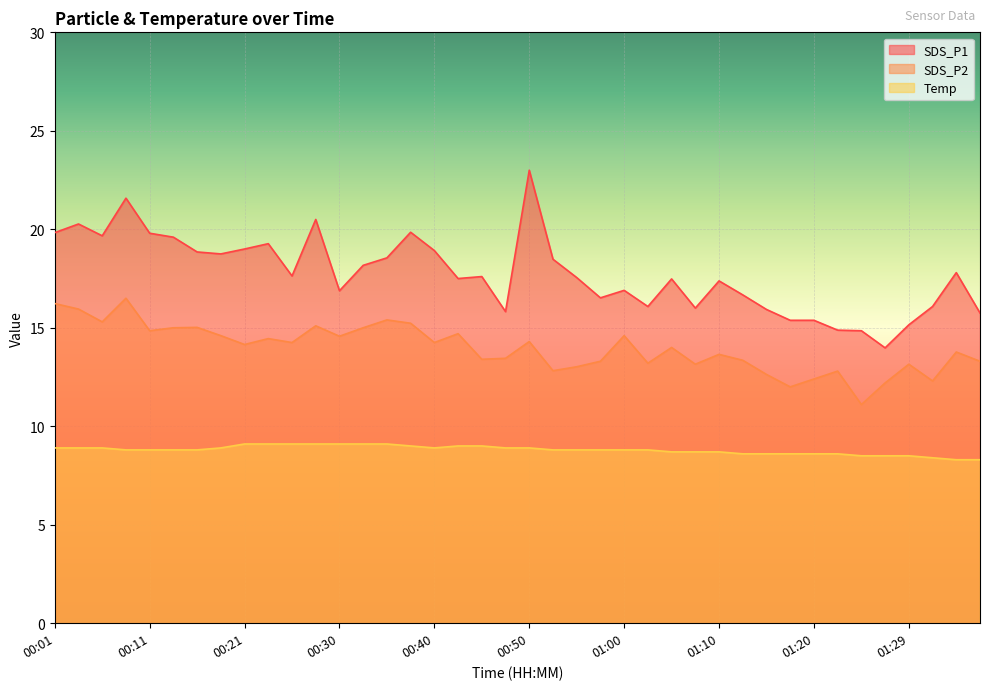

Reading left to right, what are all the values shown in this chart?

SDS_P1: 19.8	20.3	19.7	21.6	19.8	19.6	18.9	18.8	19.0	19.3	17.6	20.5	16.9	18.2	18.6	19.9	18.9	17.5	17.6	15.8	23.0	18.5	17.6	16.5	16.9	16.1	17.5	16.0	17.4	16.7	15.9	15.4	15.4	14.9	14.8	14.0	15.2	16.1	17.8	15.8
SDS_P2: 16.2	15.9	15.3	16.5	14.8	15.0	15.0	14.6	14.2	14.4	14.2	15.1	14.6	15.0	15.4	15.2	14.2	14.7	13.4	13.4	14.3	12.8	13.0	13.3	14.6	13.2	14.0	13.2	13.7	13.3	12.6	12.0	12.4	12.8	11.1	12.2	13.2	12.3	13.8	13.3
Temp: 8.9	8.9	8.9	8.8	8.8	8.8	8.8	8.9	9.1	9.1	9.1	9.1	9.1	9.1	9.1	9.0	8.9	9.0	9.0	8.9	8.9	8.8	8.8	8.8	8.8	8.8	8.7	8.7	8.7	8.6	8.6	8.6	8.6	8.6	8.5	8.5	8.5	8.4	8.3	8.3